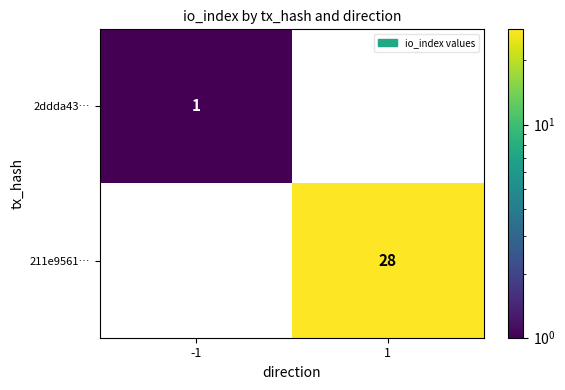

Which category has the lowest value across all series?

-1